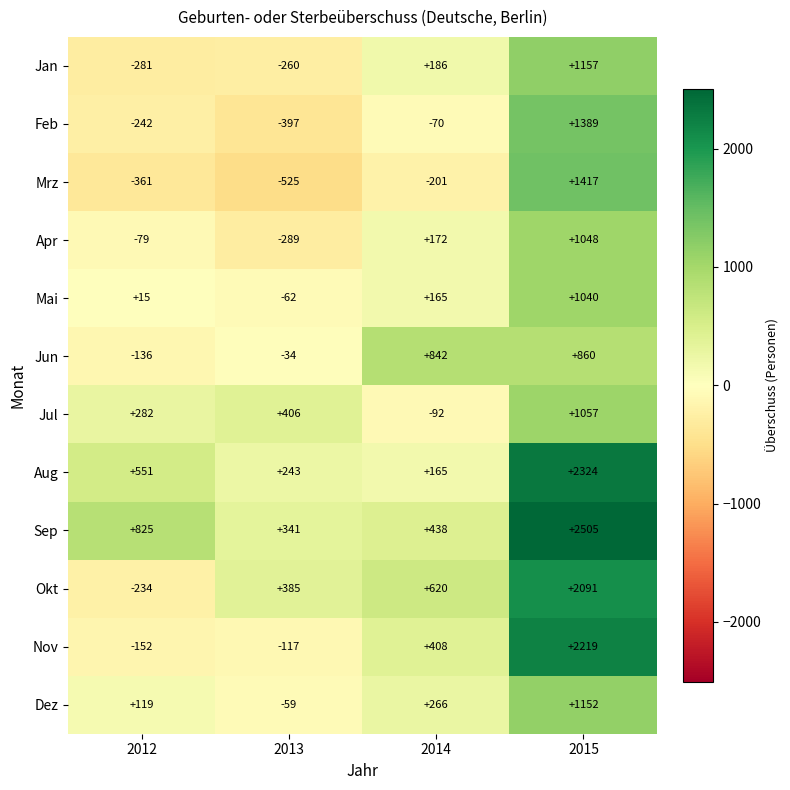

What is the greatest value displayed?

2505